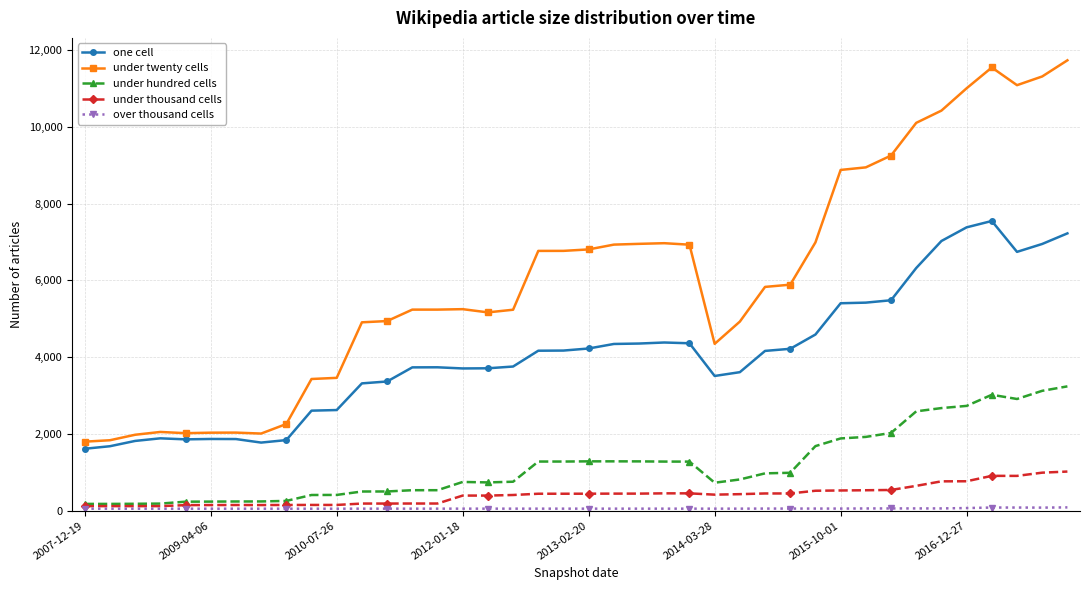

Which series has the widest spread of values?

under twenty cells